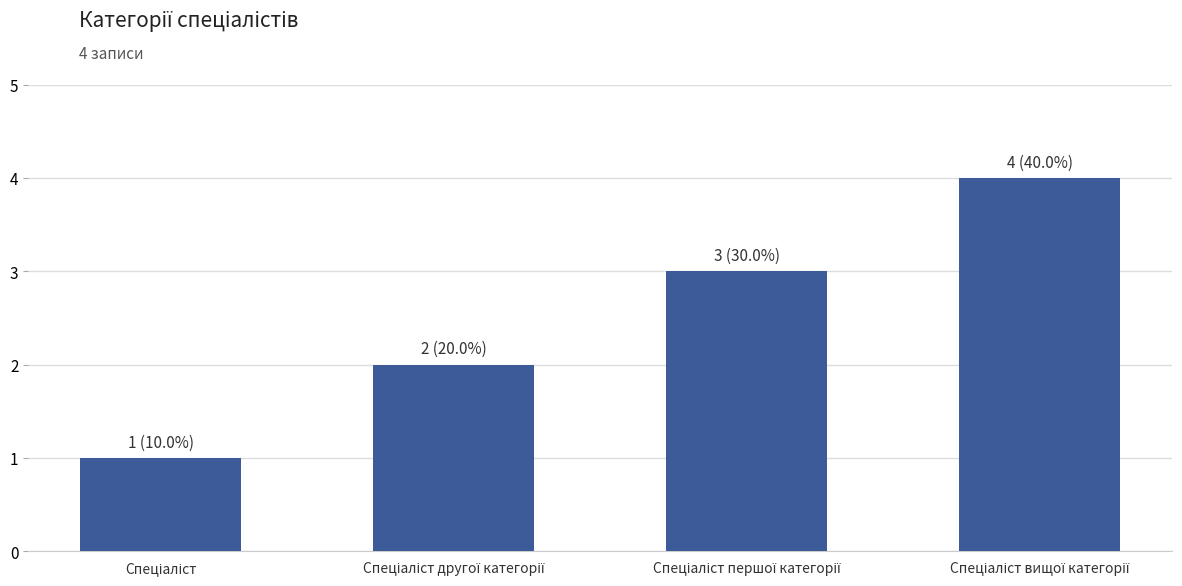

Are the bars horizontal?

No